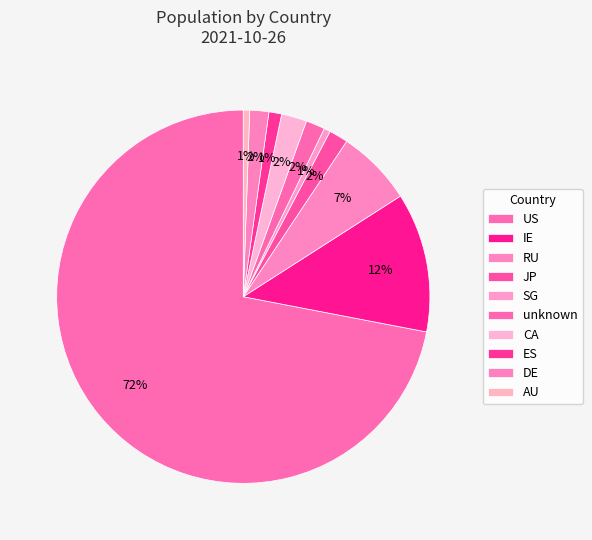

To the nearest percent, what is the average slice percentage?

10%